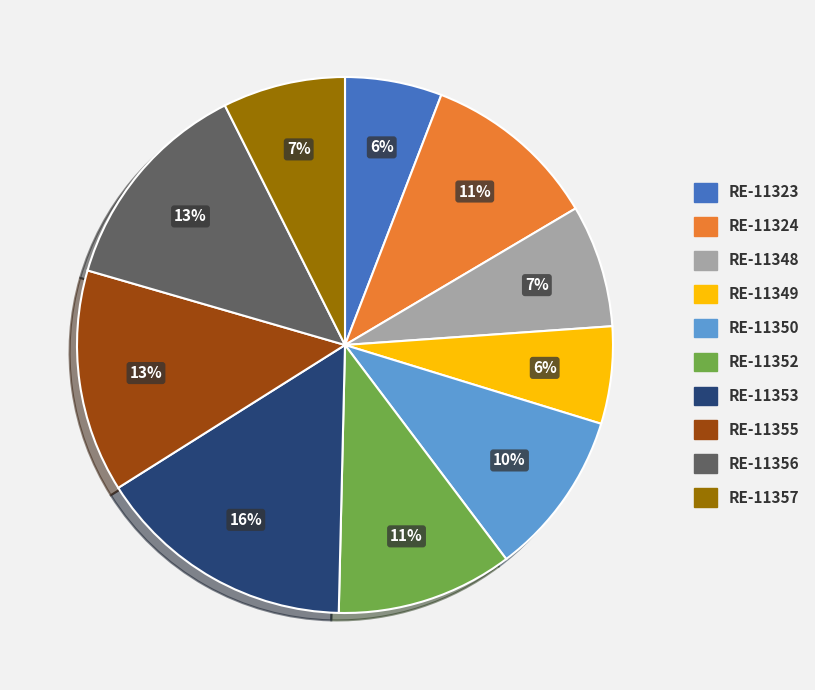

Count the number of slices in the pie.

10